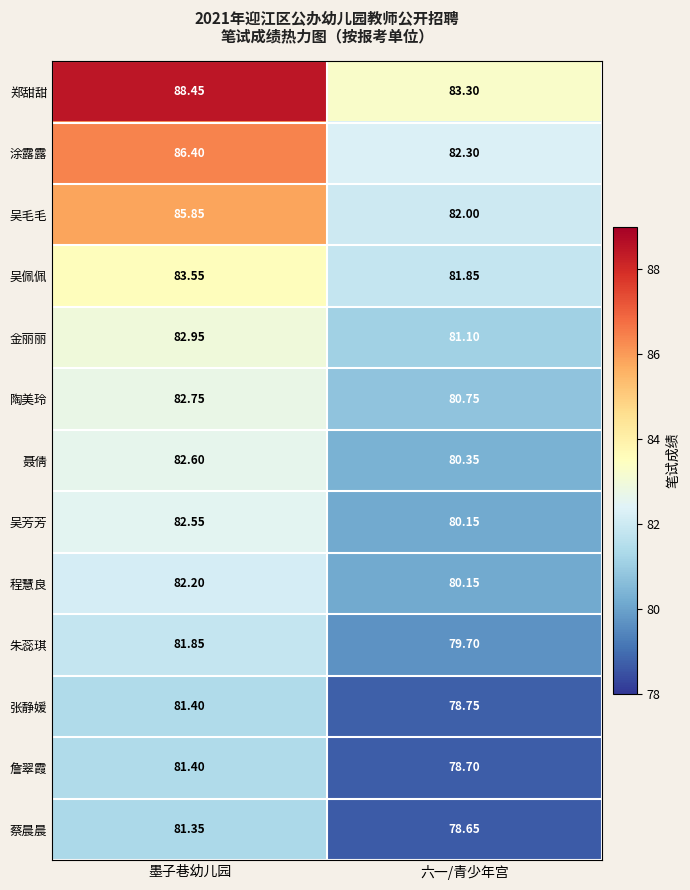

How many distinct data groups are displayed?

13